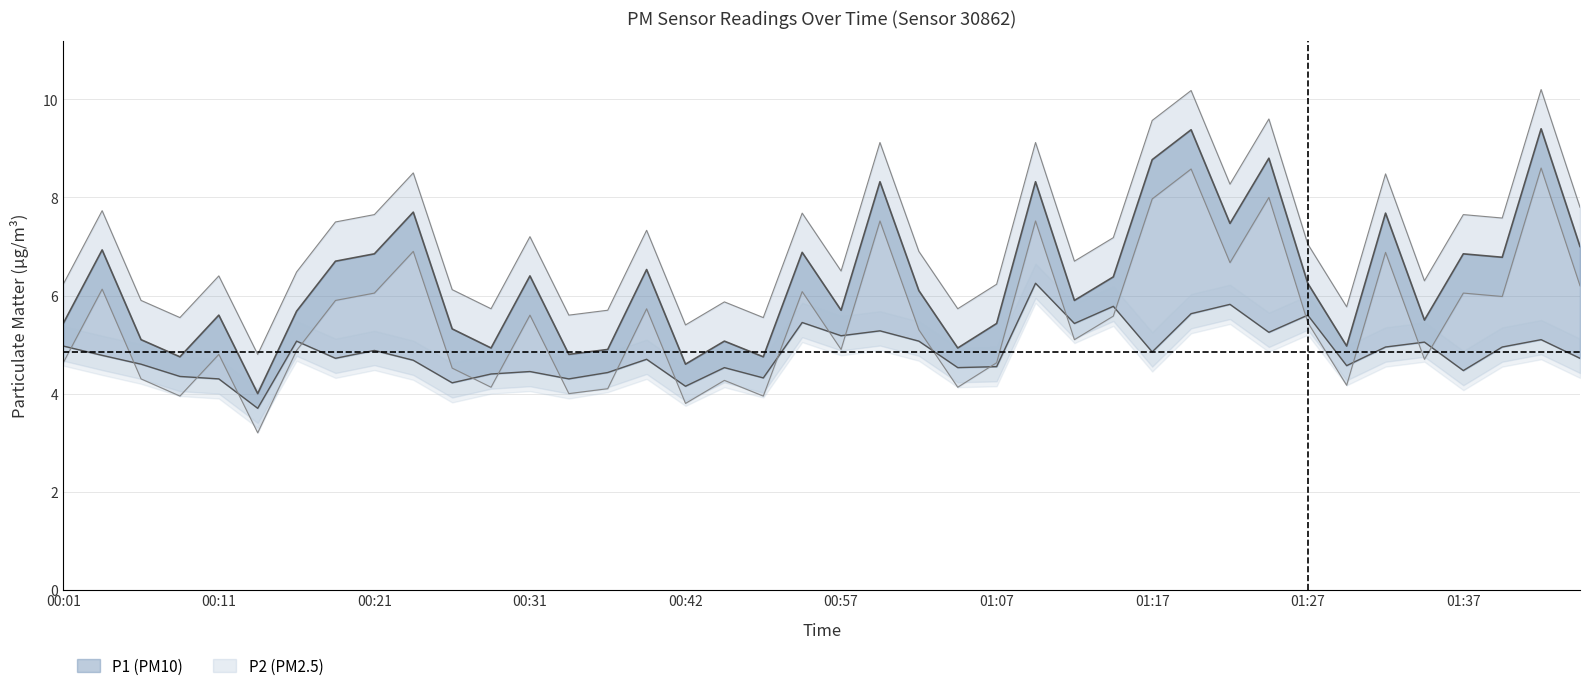

Rank the series at 00:59 from highest to lowest value.

P1, P2